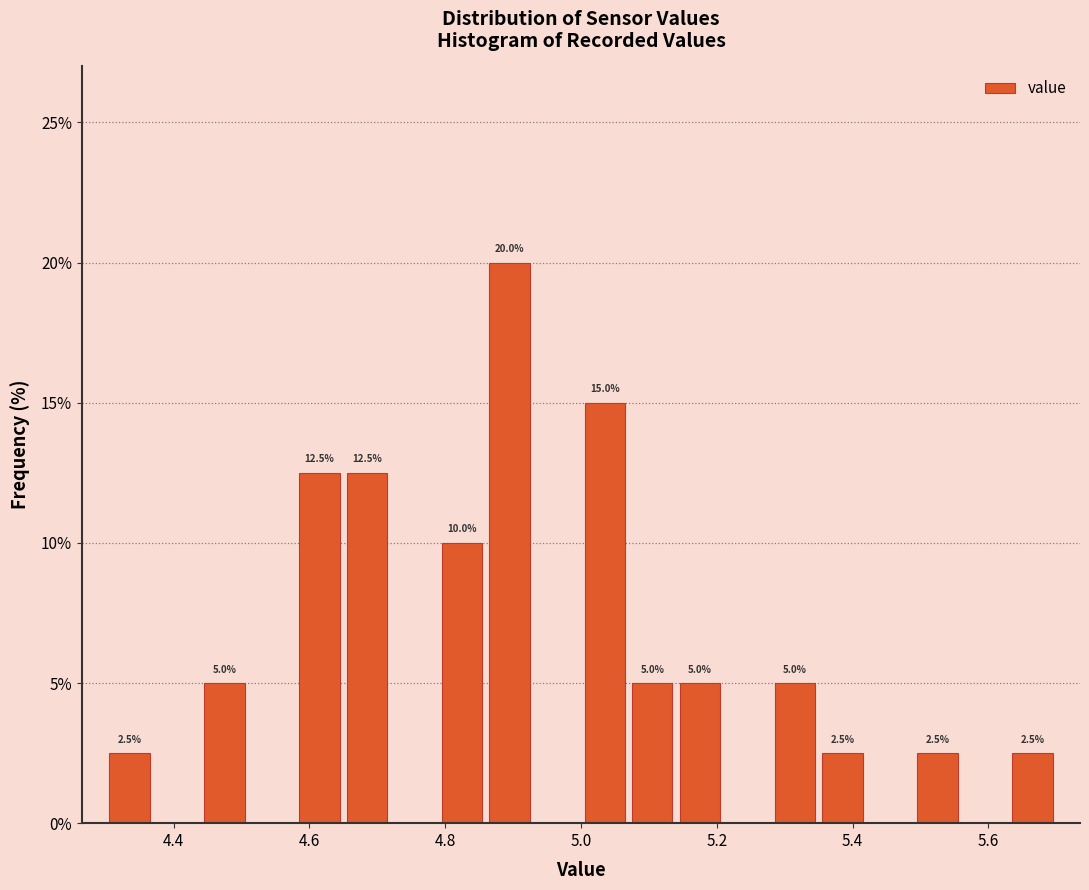

Read against the x-axis, roughly where is the centre of the tallest bar?

4.90